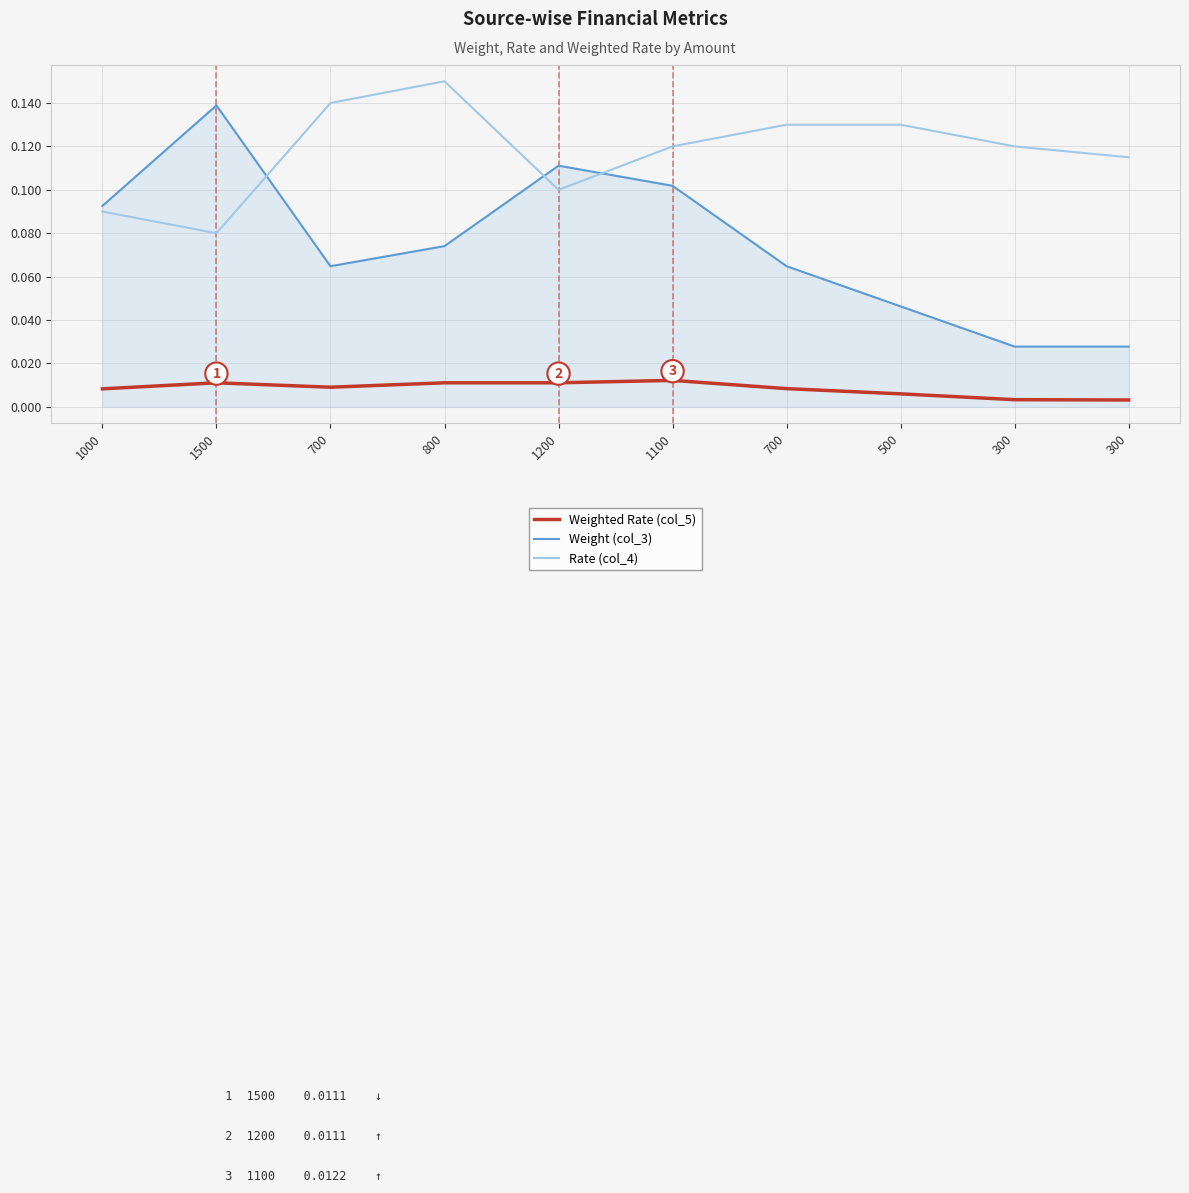

What is the approximate value of Rate (col_4) at 1500?

0.1